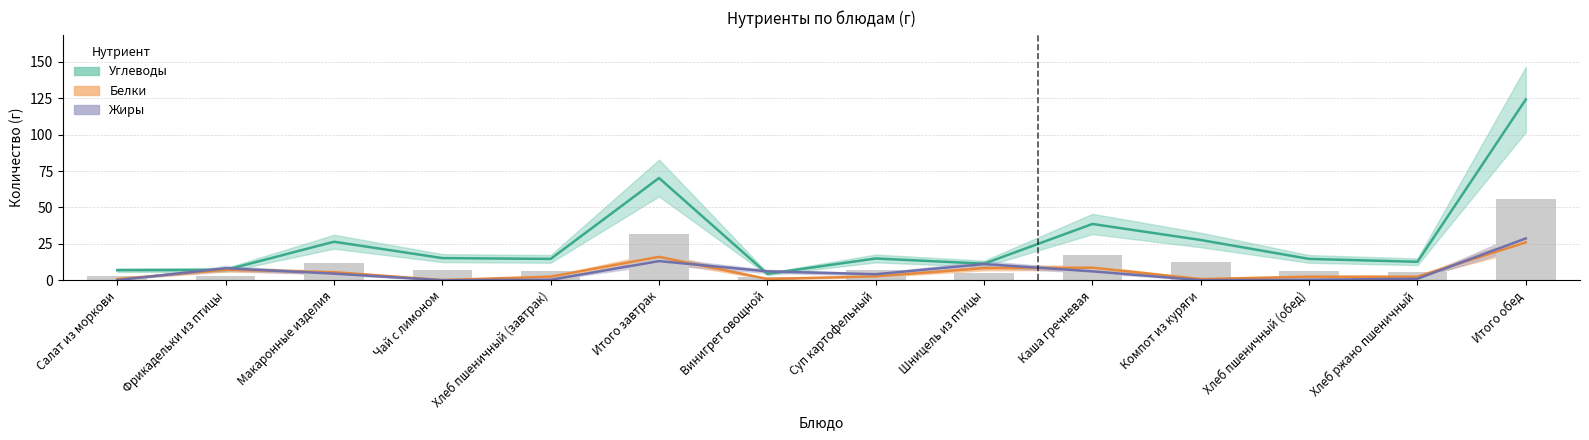

Reading left to right, what are all the values shown in this chart?

Углеводы: 6.9	7.0	26.4	15.2	14.6	70.2	4.4	14.9	11.4	38.6	27.6	14.6	12.7	124.2
Белки: 0.8	7.2	5.5	0.1	2.4	16.1	0.8	2.6	8.3	8.6	0.8	2.4	2.4	26.0
Жиры: 0.1	8.2	4.5	0.0	0.3	13.1	6.1	4.1	11.1	6.1	0.1	0.3	1.0	28.7